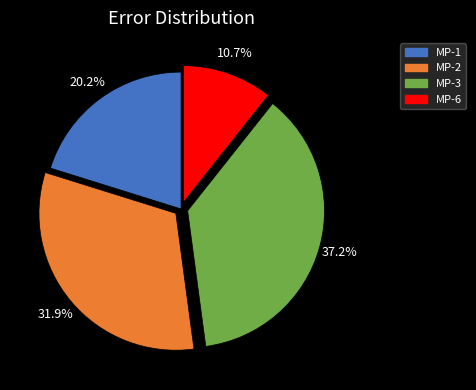

How much of the chart is everything except MP-3?

62.8%